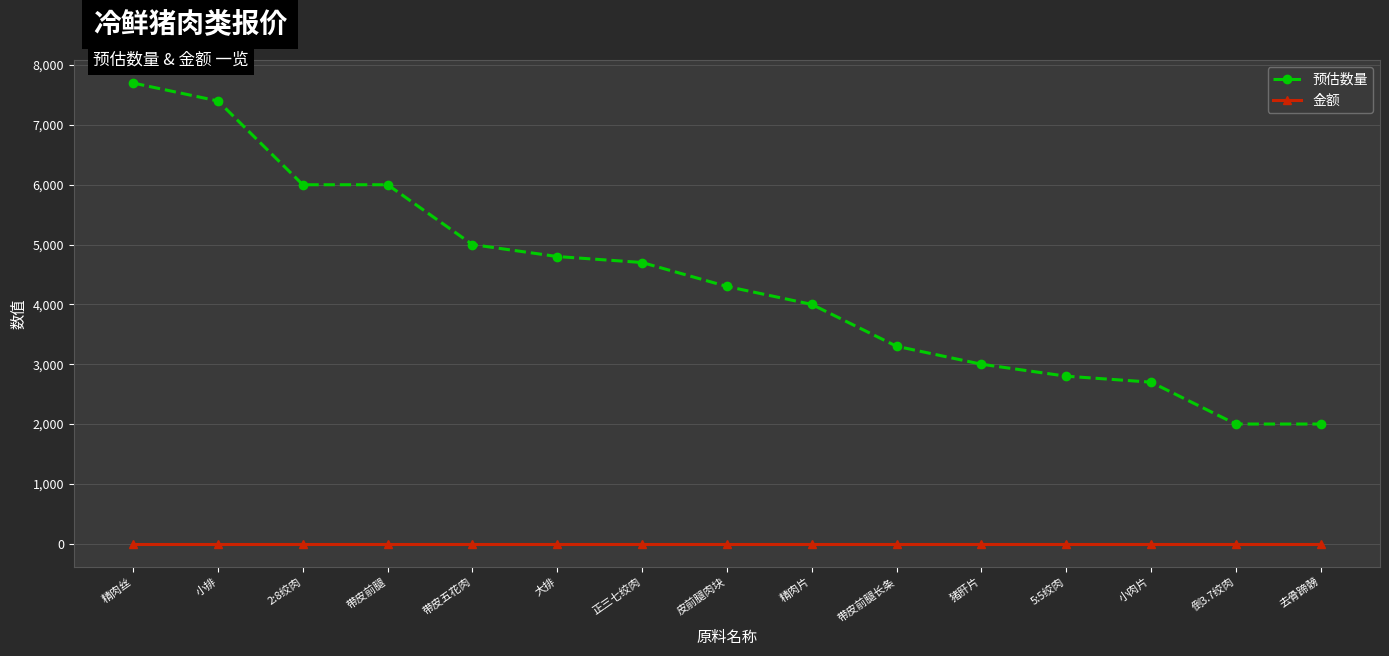

Between 大排 and 小肉片, which series saw the biggest shift?

预估数量